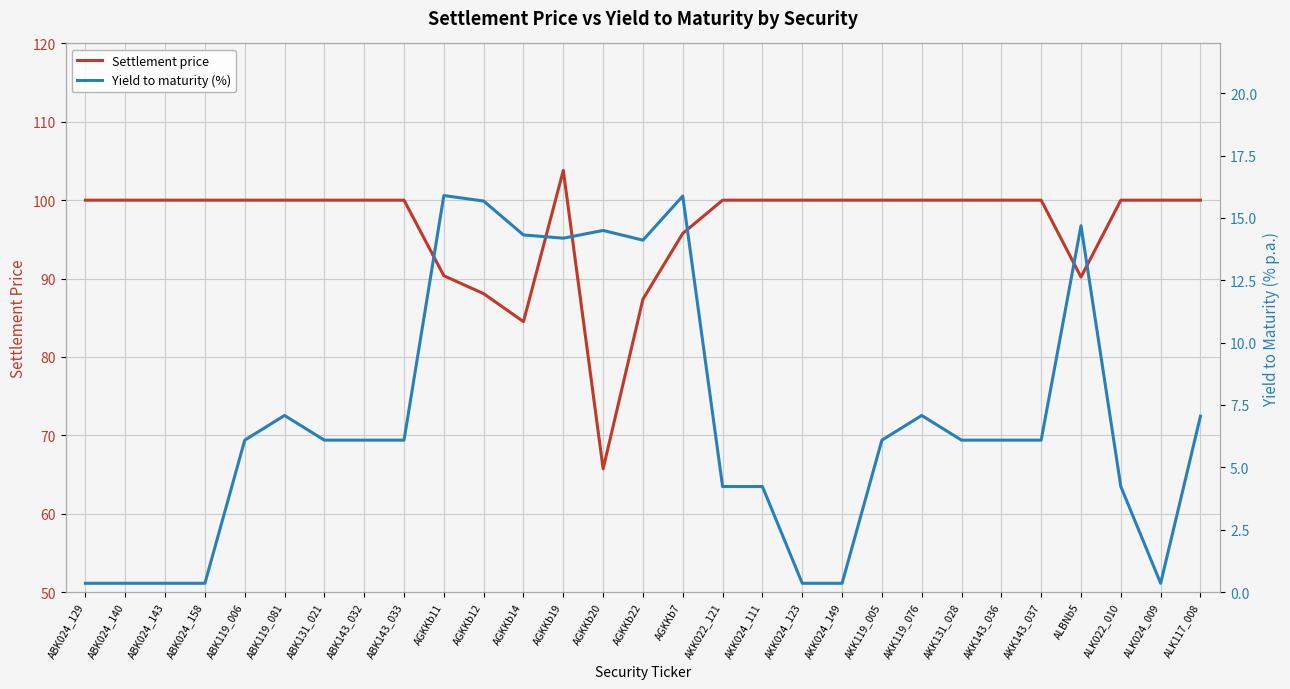

Is this an area chart (filled region under the line)?

No